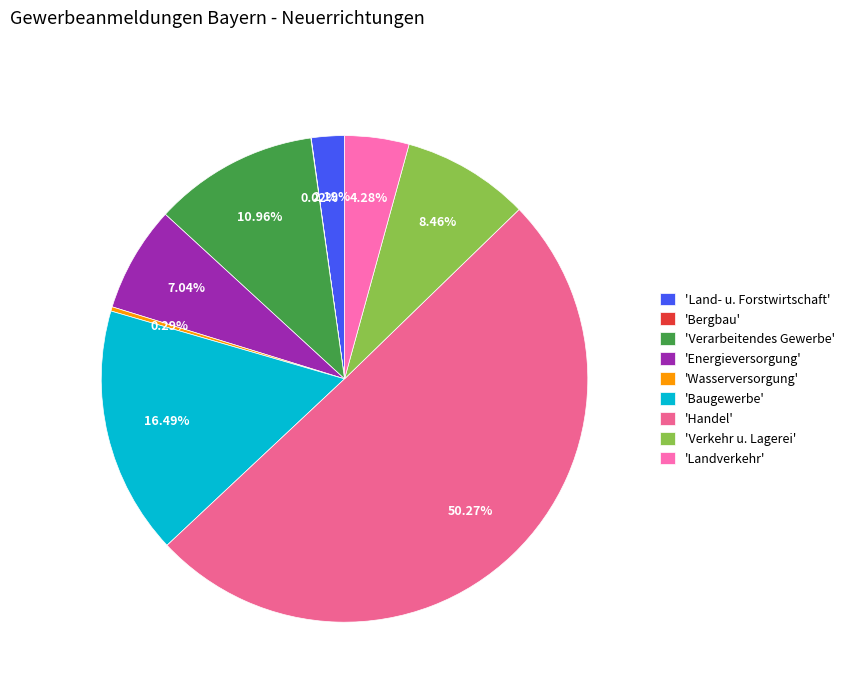

Which category has the smallest portion of the pie?

Bergbau